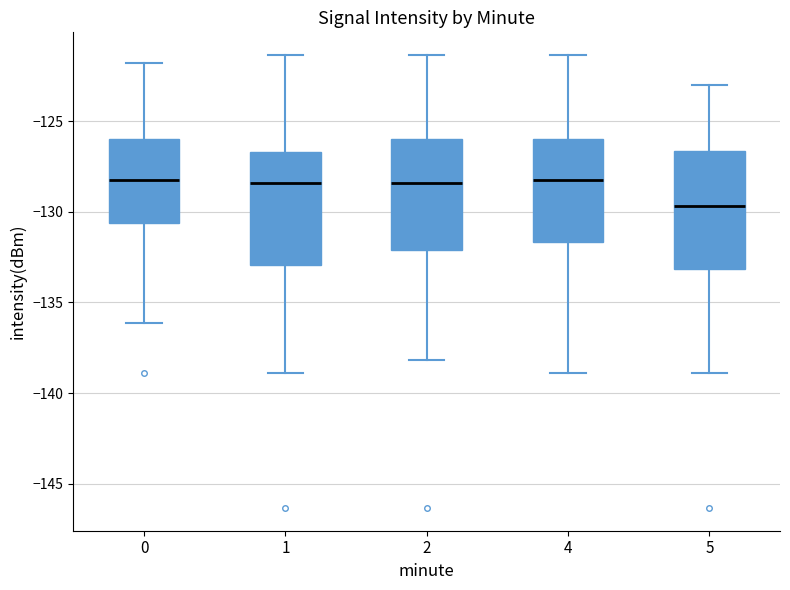

Which box's median line is the lowest?

5